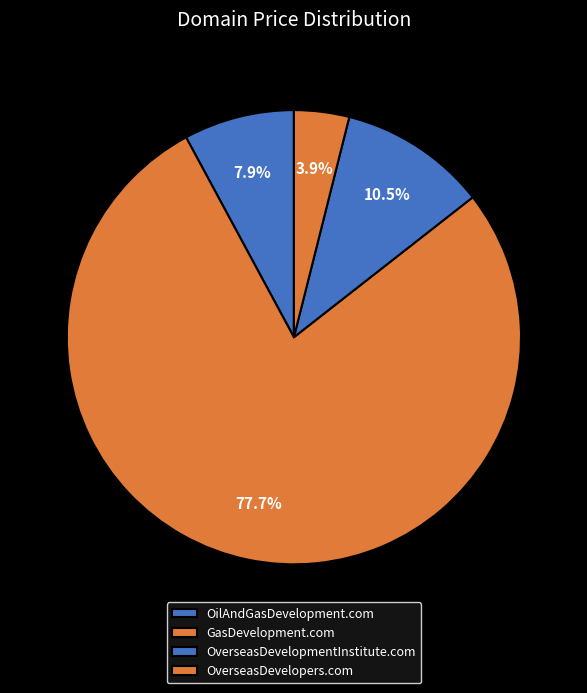

The OverseasDevelopers.com slice represents 4% of the pie. True or false?

True